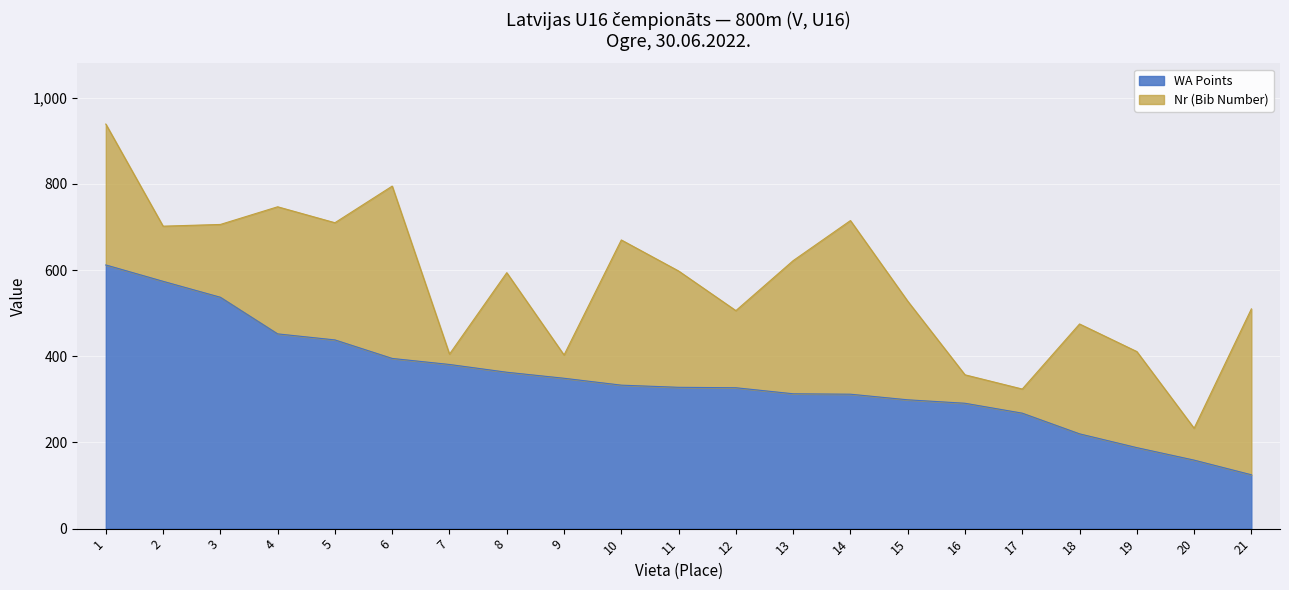

What is the greatest value displayed?

612